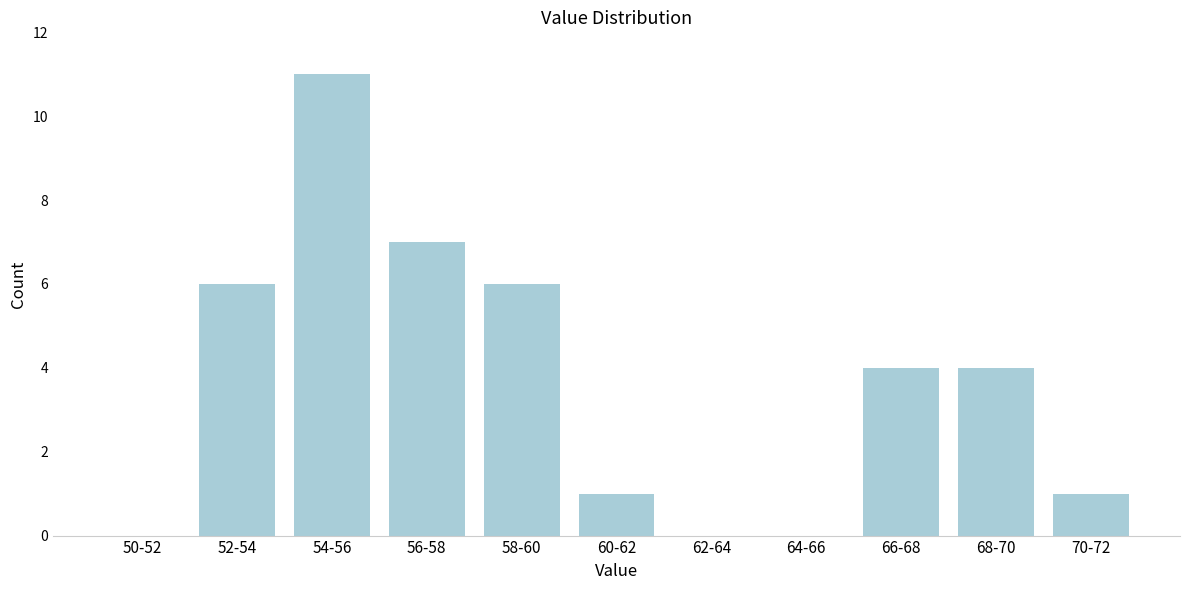

Reading left to right, list all the values displayed in this chart.

50-52=0	52-54=6	54-56=11	56-58=7	58-60=6	60-62=1	62-64=0	64-66=0	66-68=4	68-70=4	70-72=1